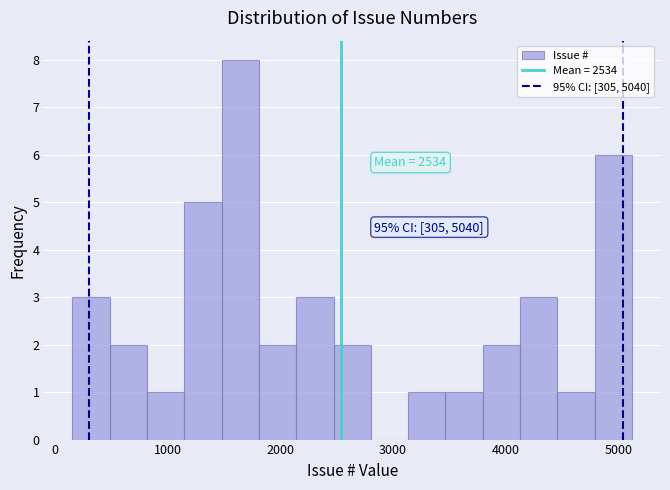

Around what value on the x-axis is the tallest bar? Give the approximate position of its centre, as read against the axis.

1600